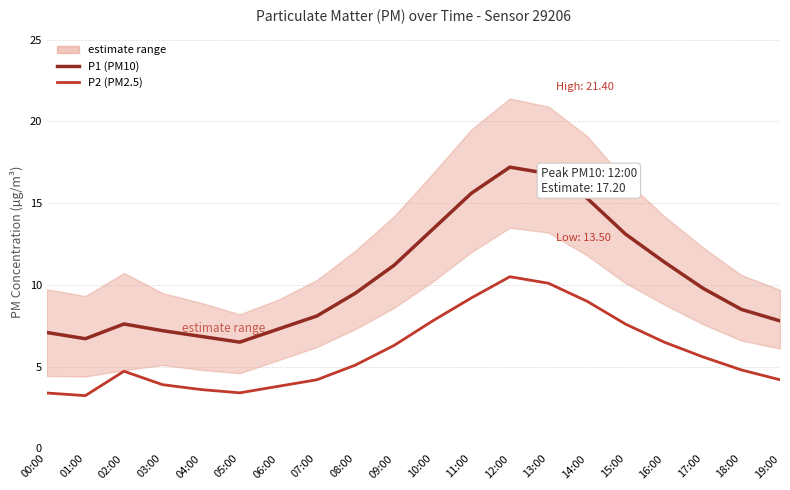

Does the chart display data point markers on the line(s)?

No